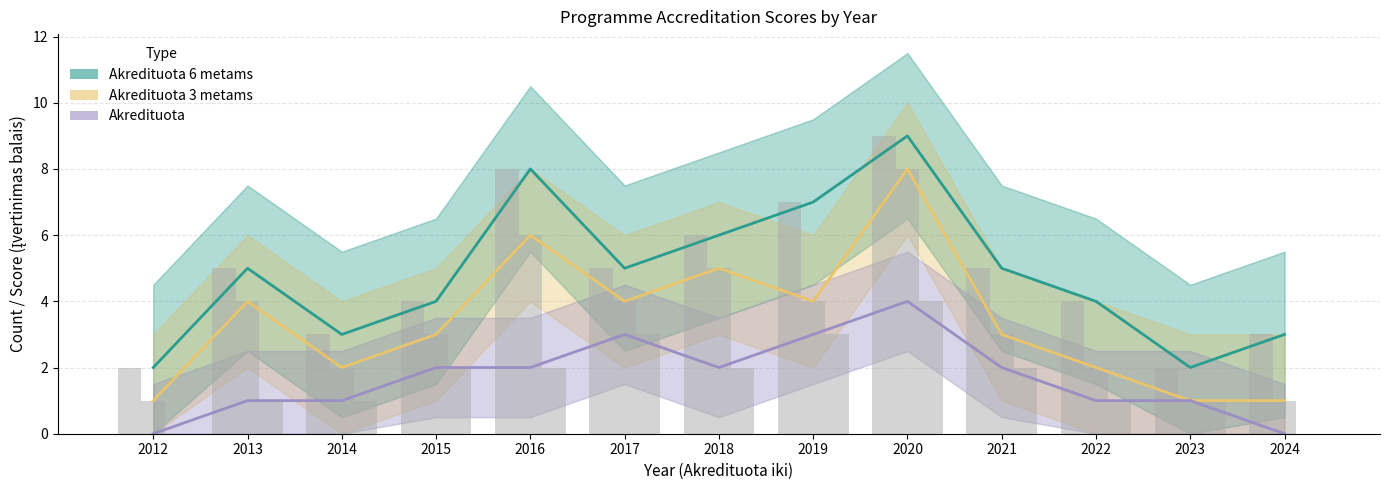

True or false: Akredituota has a value of 1 at 2015.

False